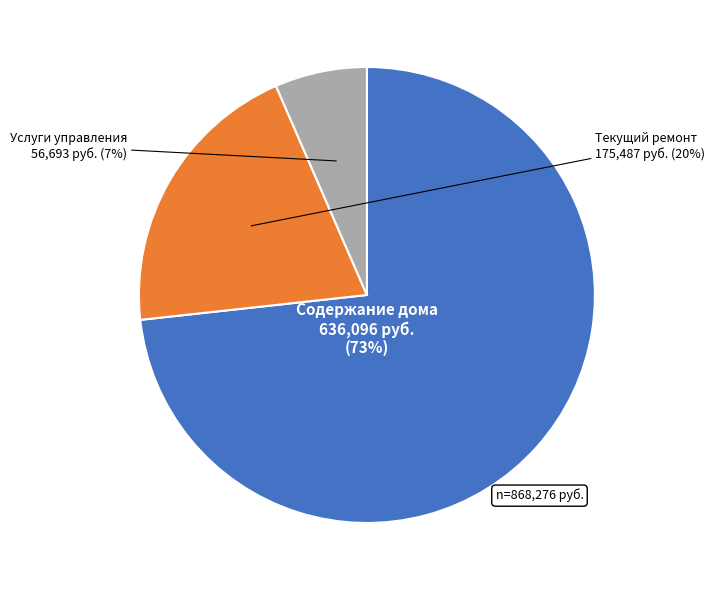

To the nearest percent, what is the average slice percentage?

33%